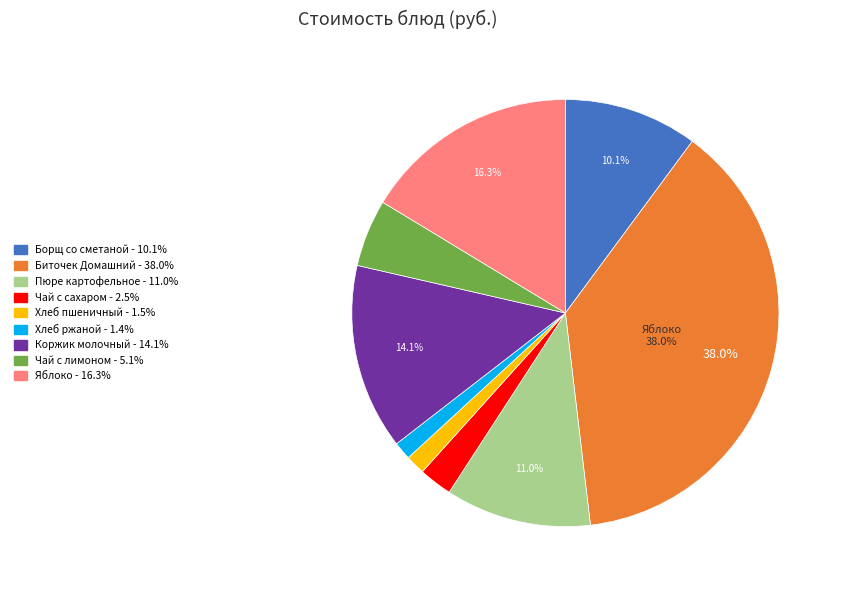

Is there any slice that represents more than half of the pie?

No